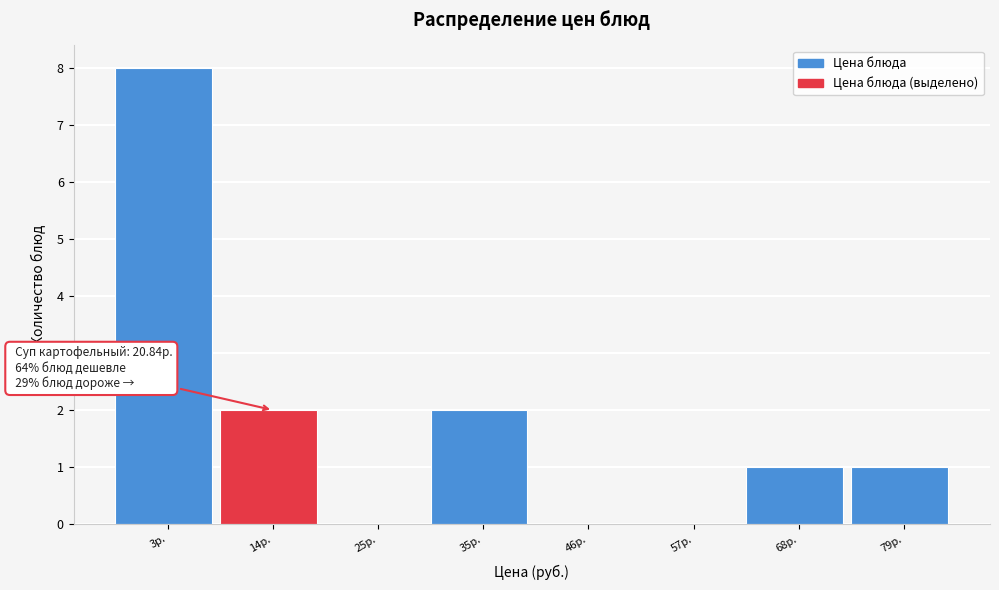

Reading right to left, what are all the values shown in this chart?

79р.=1	68р.=1	57р.=0	46р.=0	35р.=2	25р.=0	14р.=2	3р.=8